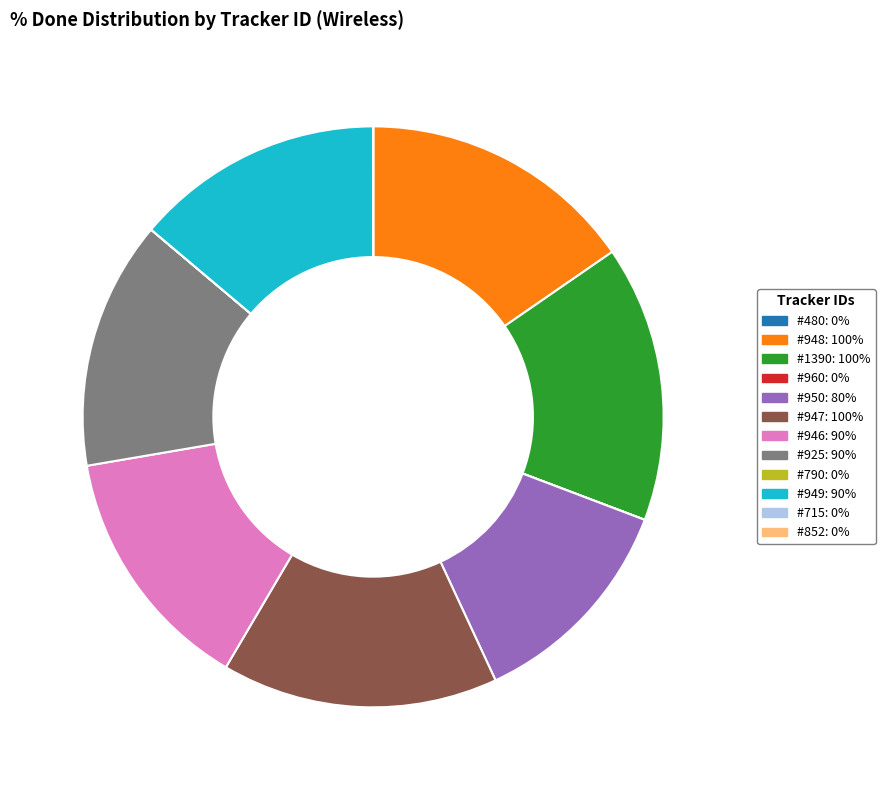

Does any single category account for the majority?

No